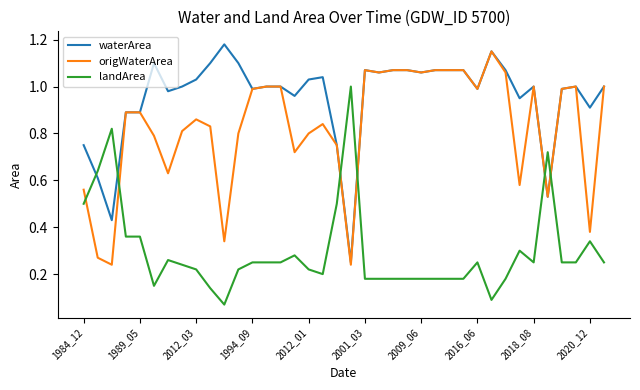

List the series in order of their overall mean, highest first.

waterArea, origWaterArea, landArea